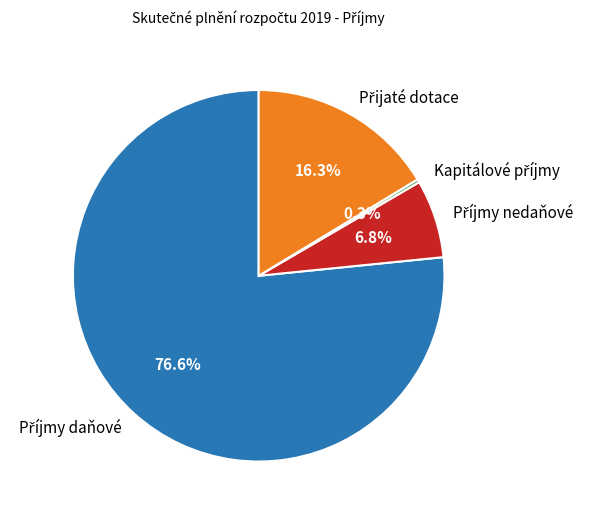

Is there any slice that represents more than half of the pie?

Yes